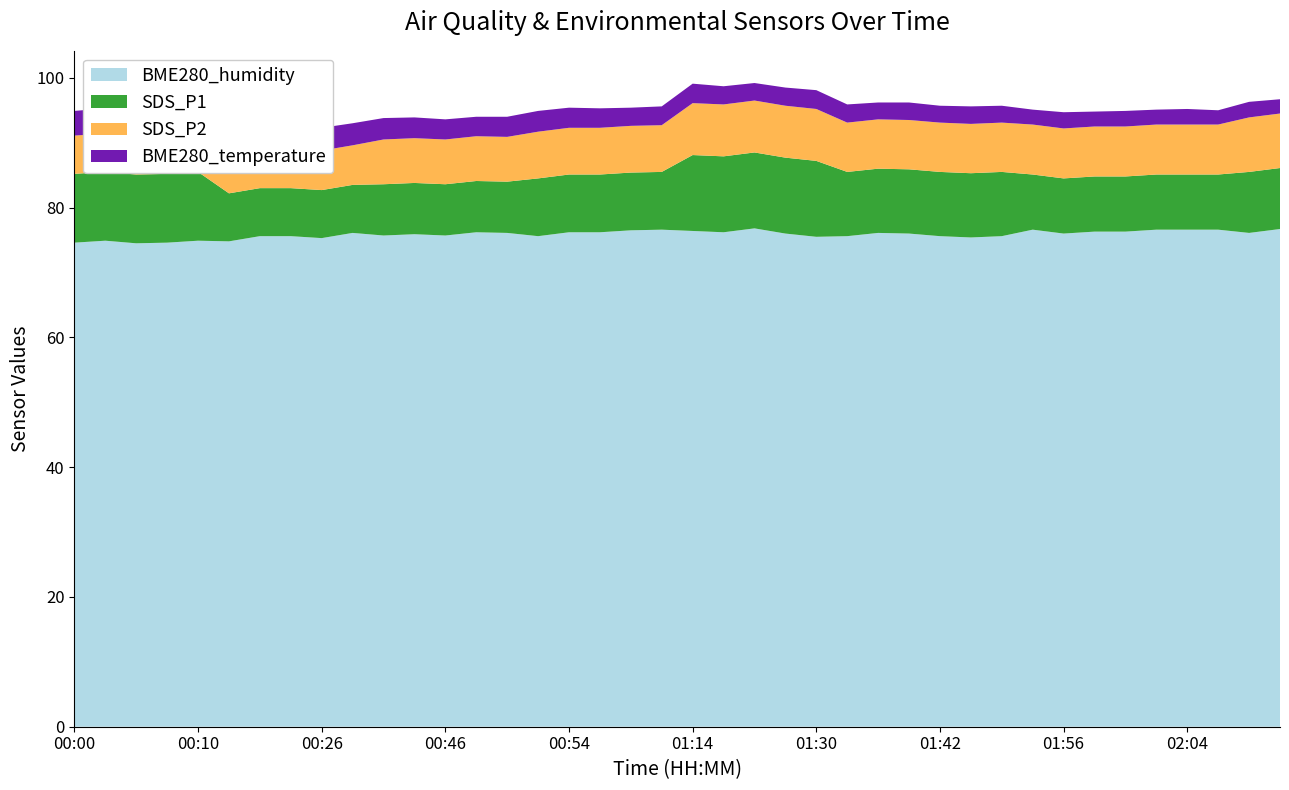

Reading left to right, what are all the values shown in this chart?

SDS_P1: 00:00=10.6	00:04=10.6	00:06=10.6	00:08=10.6	00:10=10.6	00:12=7.4	00:18=7.4	00:22=7.4	00:26=7.4	00:30=7.4	00:34=7.9	00:42=7.9	00:46=7.9	00:48=7.9	00:50=7.9	00:52=8.9	00:54=8.9	00:56=8.9	01:04=8.9	01:08=8.9	01:14=11.7	01:20=11.7	01:22=11.7	01:24=11.7	01:30=11.7	01:32=9.9	01:38=9.9	01:40=9.9	01:42=9.9	01:44=9.9	01:46=9.9	01:54=8.5	01:56=8.5	01:58=8.5	02:00=8.5	02:02=8.5	02:04=8.5	02:08=8.5	02:14=9.4	02:16=9.4
SDS_P2: 00:00=5.9	00:04=5.9	00:06=5.9	00:08=5.9	00:10=5.9	00:12=6.1	00:18=6.1	00:22=6.1	00:26=6.1	00:30=6.1	00:34=6.9	00:42=6.9	00:46=6.9	00:48=6.9	00:50=6.9	00:52=7.2	00:54=7.2	00:56=7.2	01:04=7.2	01:08=7.2	01:14=8.0	01:20=8.0	01:22=8.0	01:24=8.0	01:30=8.0	01:32=7.6	01:38=7.6	01:40=7.6	01:42=7.6	01:44=7.6	01:46=7.6	01:54=7.7	01:56=7.7	01:58=7.7	02:00=7.7	02:02=7.7	02:04=7.7	02:08=7.7	02:14=8.4	02:16=8.4
BME280_temperature: 00:00=3.8	00:04=3.9	00:06=4.0	00:08=4.1	00:10=4.0	00:12=3.8	00:18=3.6	00:22=3.7	00:26=3.5	00:30=3.4	00:34=3.3	00:42=3.2	00:46=3.1	00:48=3.0	00:50=3.1	00:52=3.2	00:54=3.1	00:56=3.0	01:04=2.8	01:08=2.9	01:14=3.0	01:20=2.8	01:22=2.7	01:24=2.8	01:30=2.9	01:32=2.8	01:38=2.6	01:40=2.7	01:42=2.6	01:44=2.7	01:46=2.6	01:54=2.3	01:56=2.5	01:58=2.3	02:00=2.4	02:02=2.3	02:04=2.4	02:08=2.2	02:14=2.4	02:16=2.2
BME280_humidity: 00:00=74.6	00:04=74.9	00:06=74.5	00:08=74.6	00:10=74.9	00:12=74.8	00:18=75.6	00:22=75.6	00:26=75.3	00:30=76.1	00:34=75.7	00:42=75.9	00:46=75.7	00:48=76.2	00:50=76.1	00:52=75.6	00:54=76.2	00:56=76.2	01:04=76.5	01:08=76.6	01:14=76.4	01:20=76.2	01:22=76.8	01:24=76.0	01:30=75.5	01:32=75.6	01:38=76.1	01:40=76.0	01:42=75.6	01:44=75.4	01:46=75.6	01:54=76.6	01:56=76.0	01:58=76.3	02:00=76.3	02:02=76.6	02:04=76.6	02:08=76.6	02:14=76.1	02:16=76.7